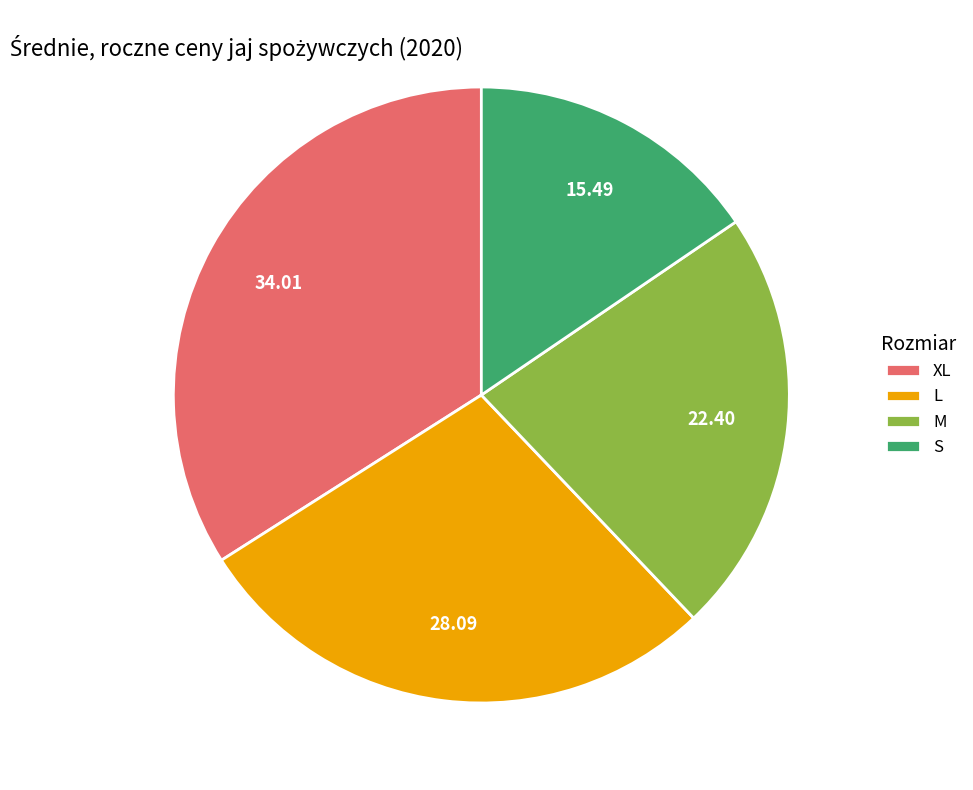

Count the number of slices in the pie.

4